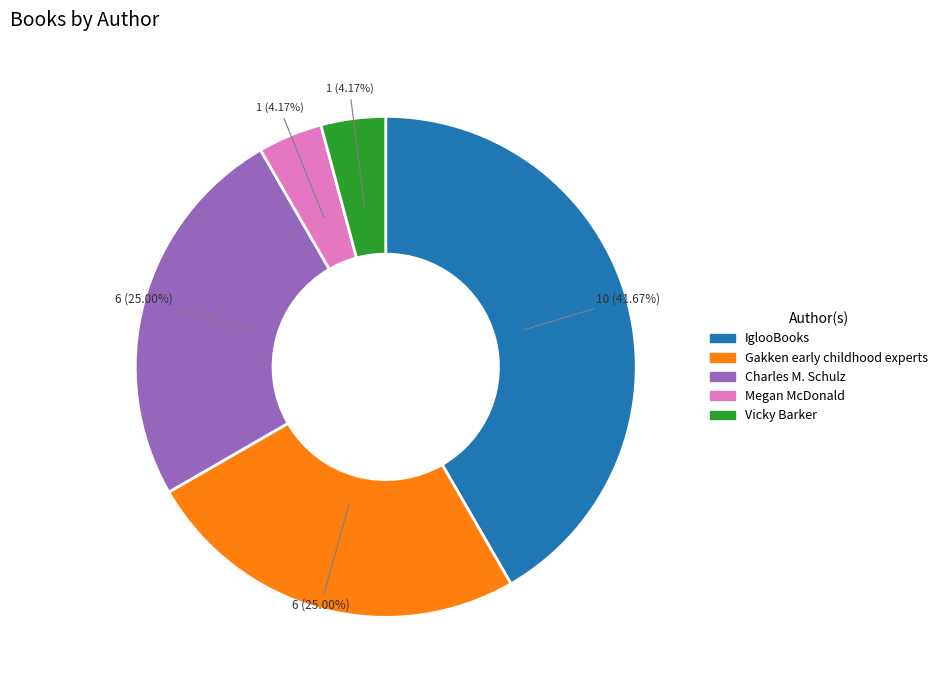

To the nearest percent, what percentage of the pie is Vicky Barker?

4%